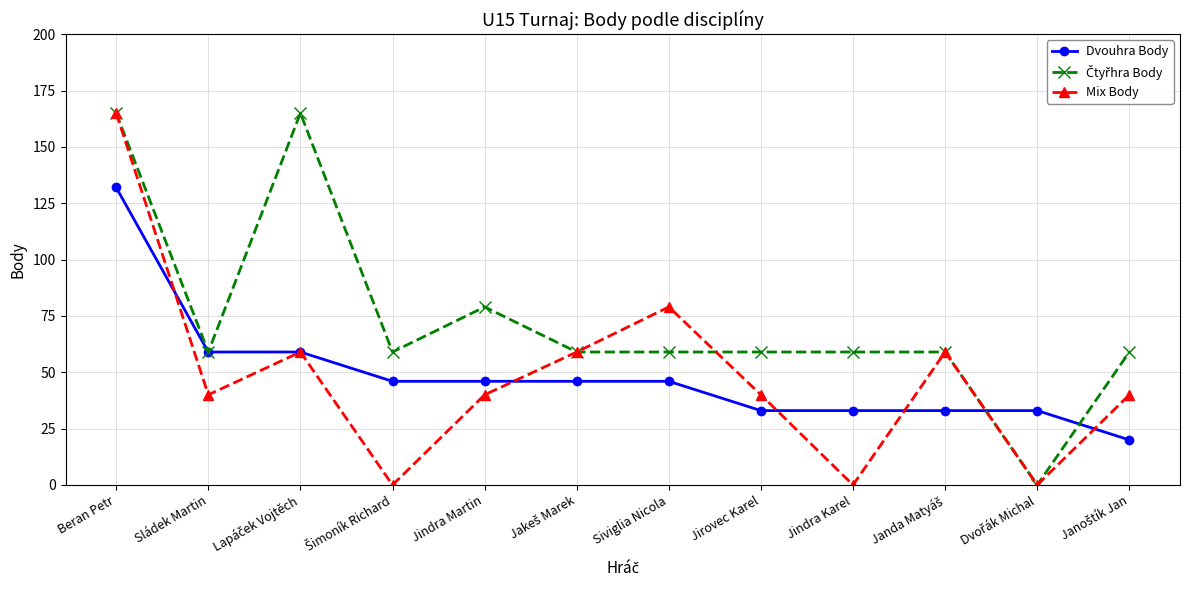

What is the difference between the second highest and second lowest values in the Dvouhra Body series?

26